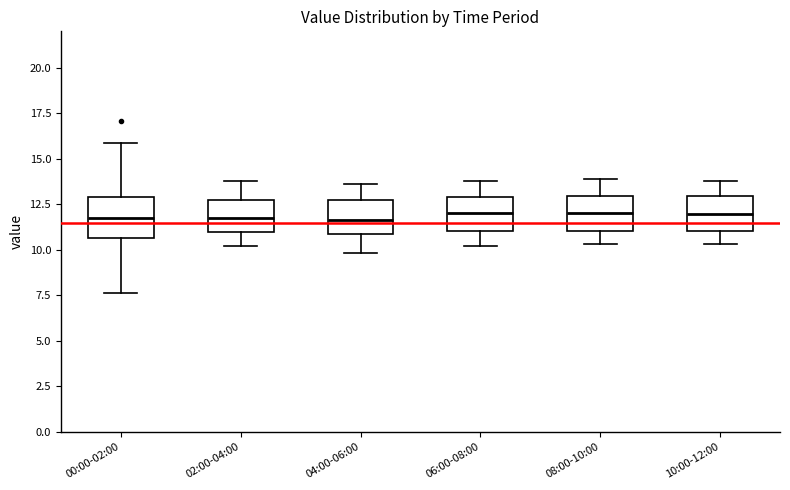

Where is the lower edge of the box for 08:00-10:00 on the y-axis? The values are not printed on the chart, so give them approximately, as read against the axis.

11.0